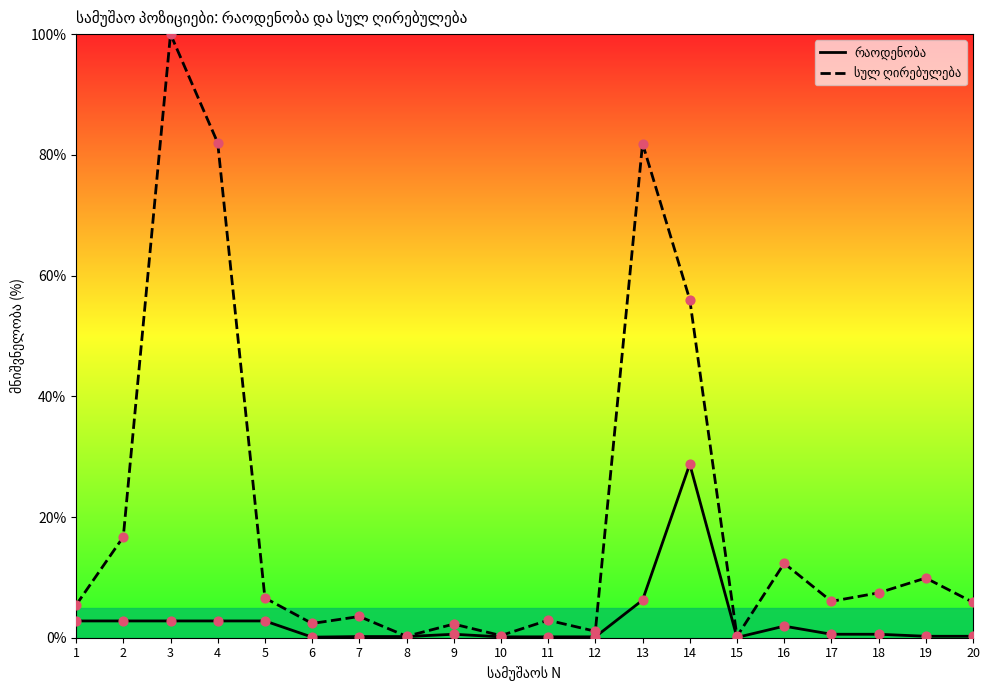

Which series has the largest total across all categories?

სულ ღირებულება